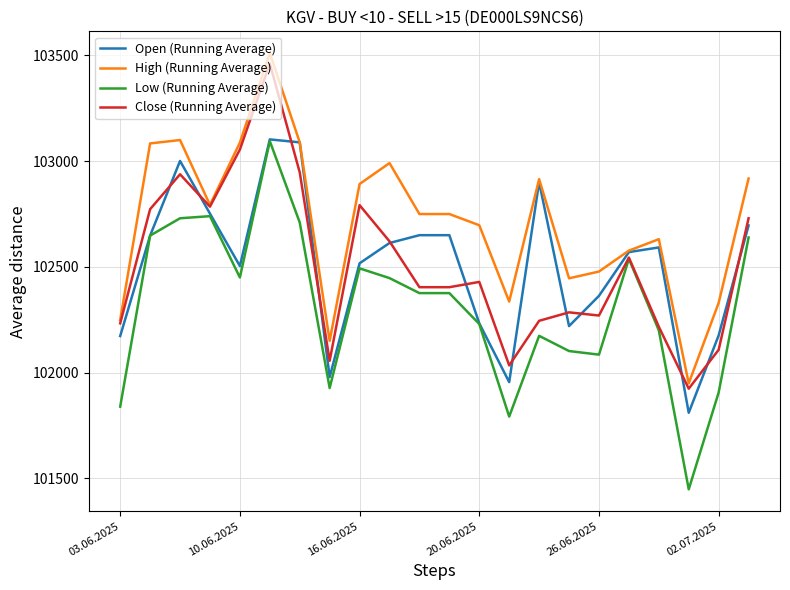

Which series has the largest total across all categories?

High (Running Average)